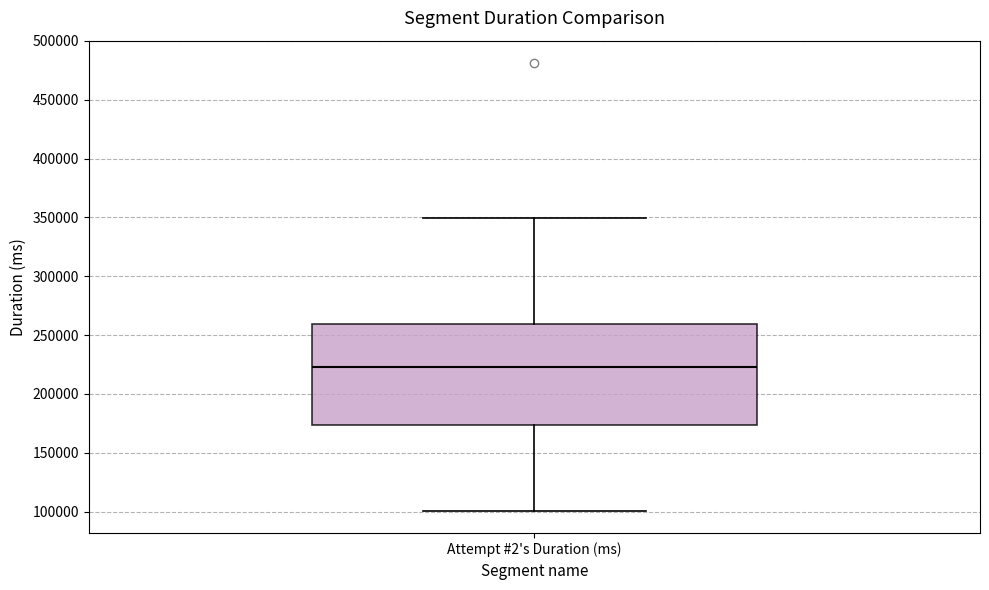

Transcribe this box plot: give where the median line is, the range the box spans, and where the two whiskers end, as read against the y-axis. The values are not printed on the chart, so give them approximately, as read against the axis.

median 225000, box 175000 to 260000, whiskers 100000 to 350000